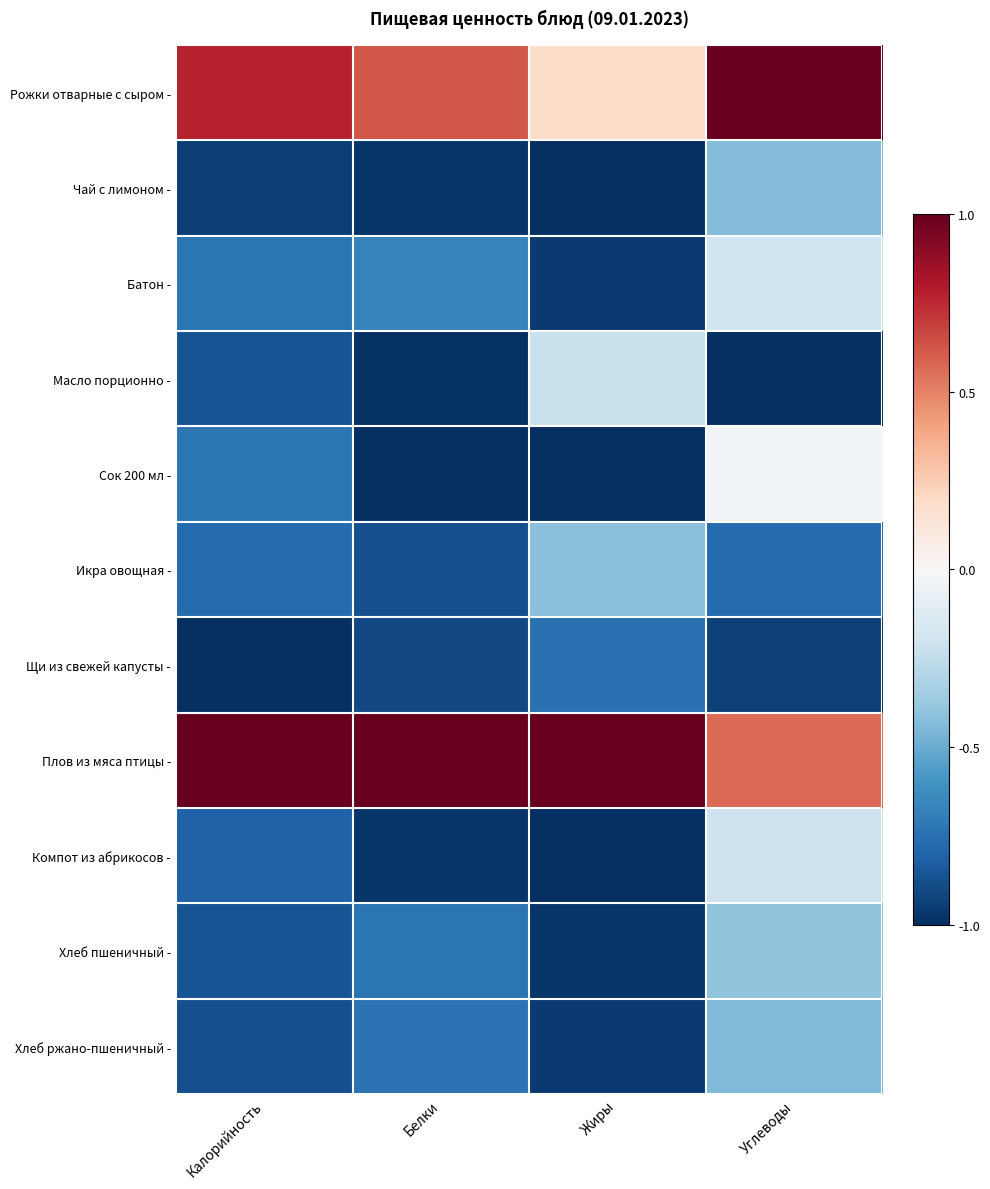

Which series has the largest total across all categories?

Плов из мяса птицы -